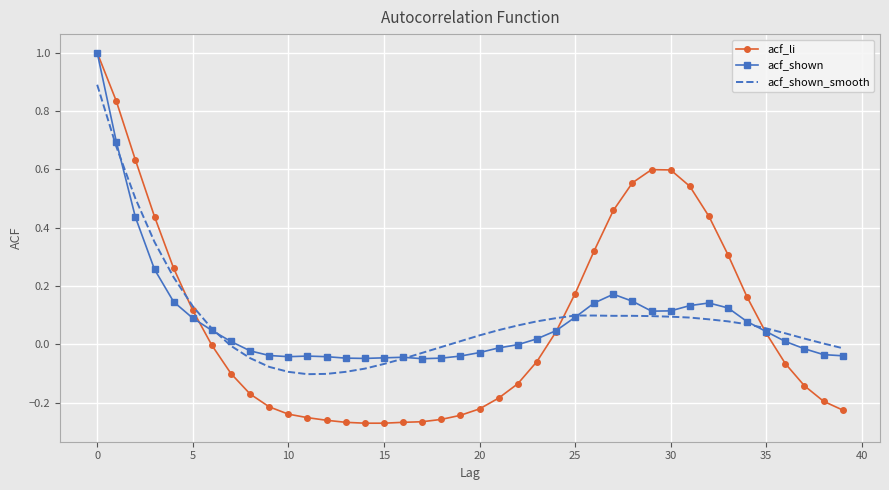

What is the highest value of the acf_li series?

1.0